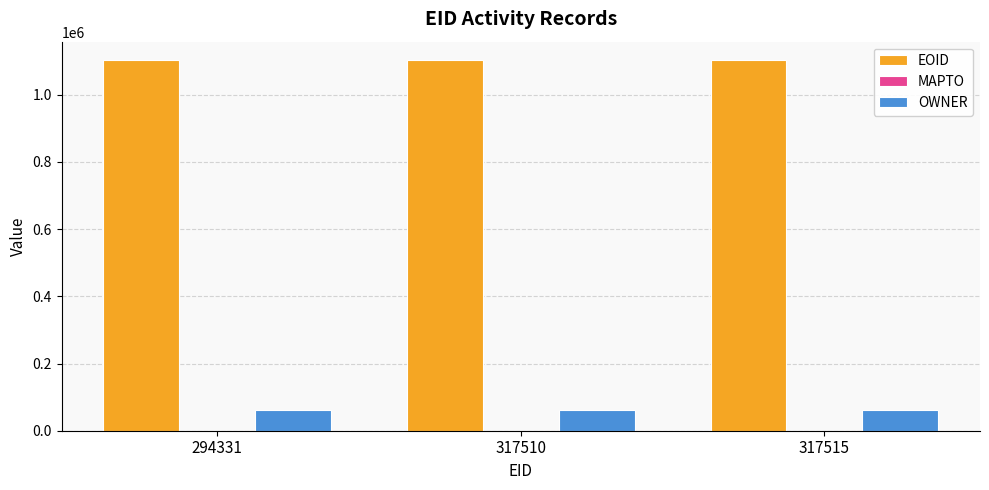

Are the bars grouped side by side (vs. stacked)?

Yes